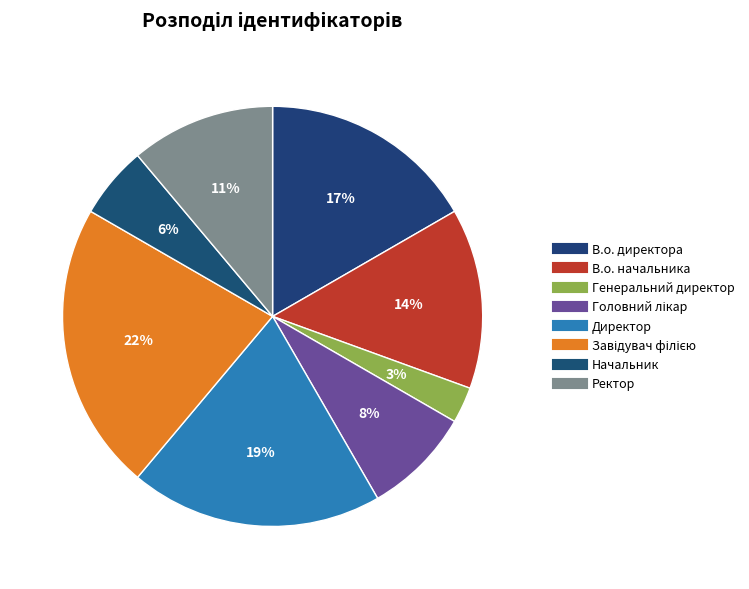

Which category has the smallest portion of the pie?

Генеральний директор